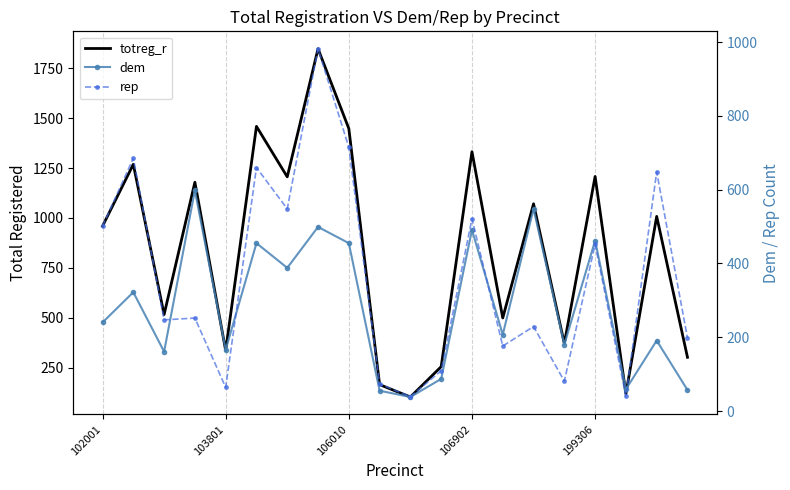

How many lines are shown in the chart?

3